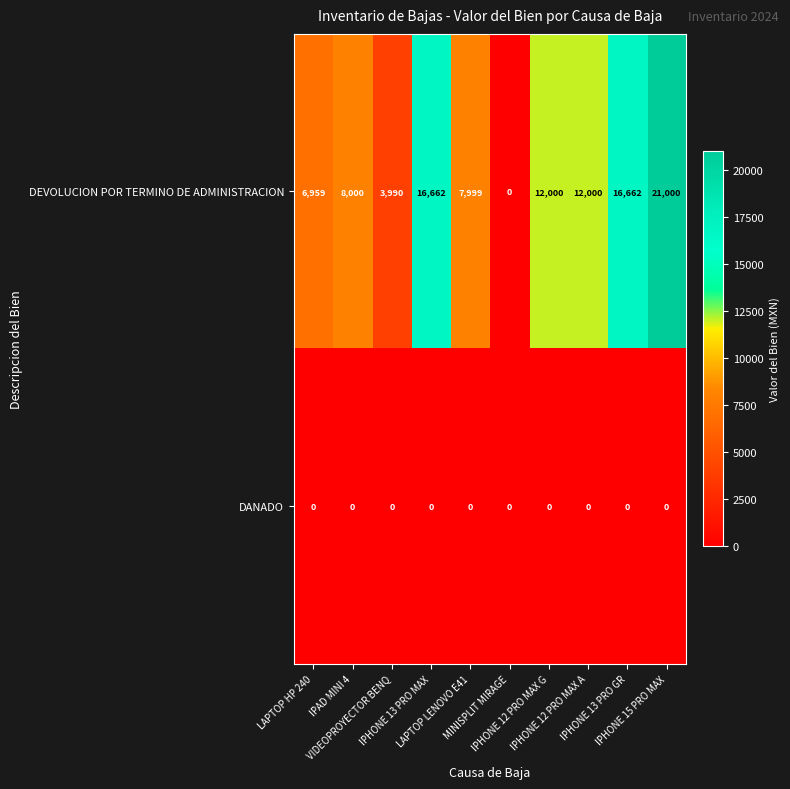

At IPHONE 13 PRO GR, list the series in order from smallest to largest.

DANADO, DEVOLUCION POR TERMINO DE ADMINISTRACION